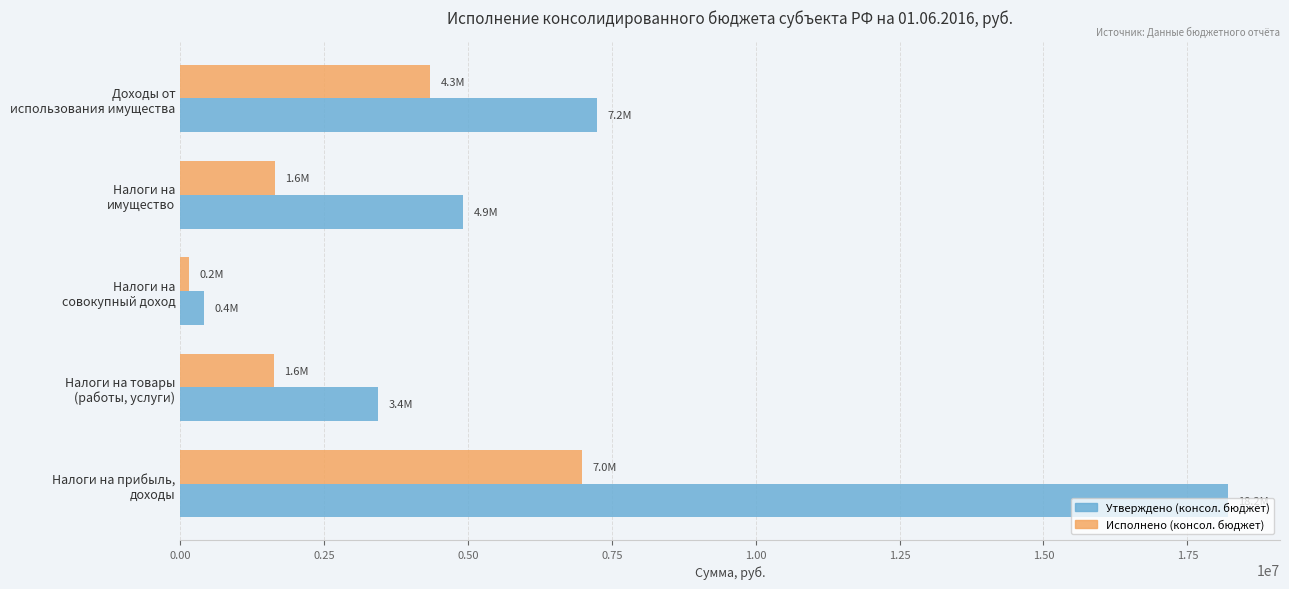

List the series in order of their peak value, highest first.

Утверждено (консол. бюджет), Исполнено (консол. бюджет)